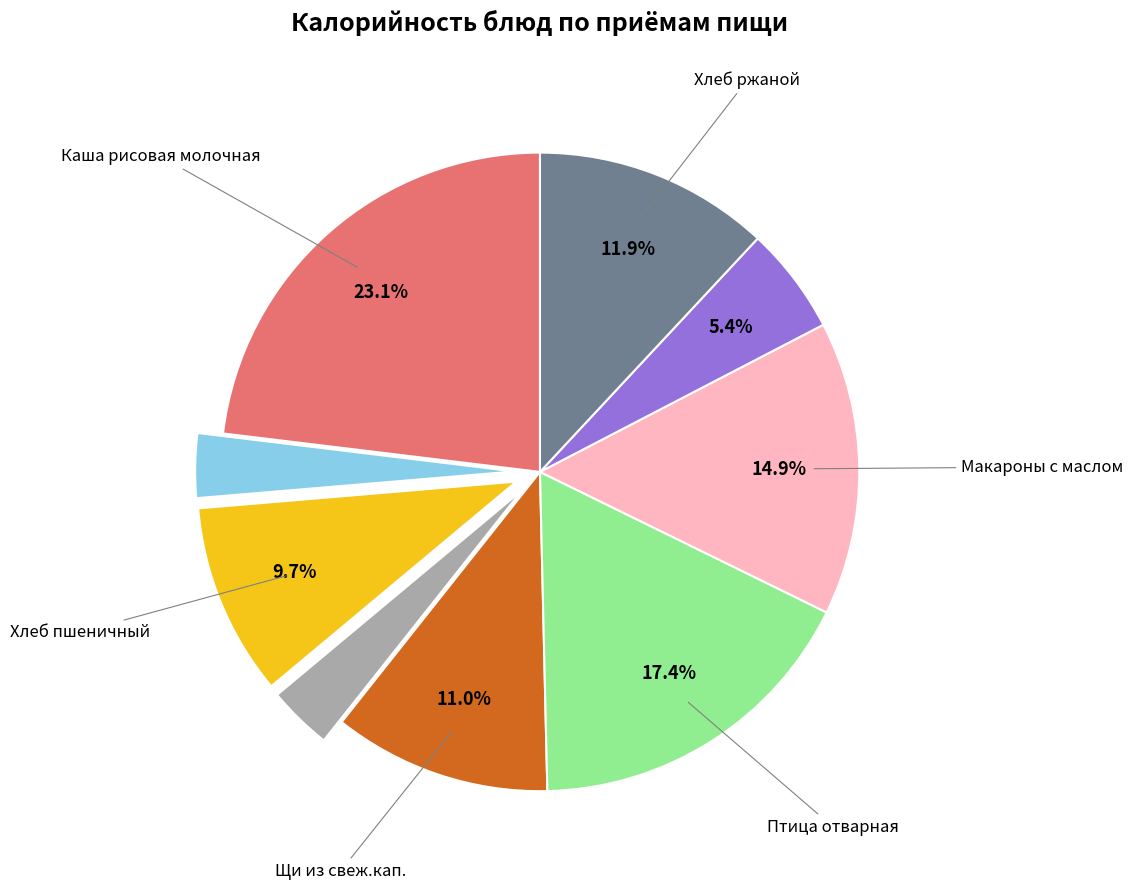

Does any single category account for the majority?

No